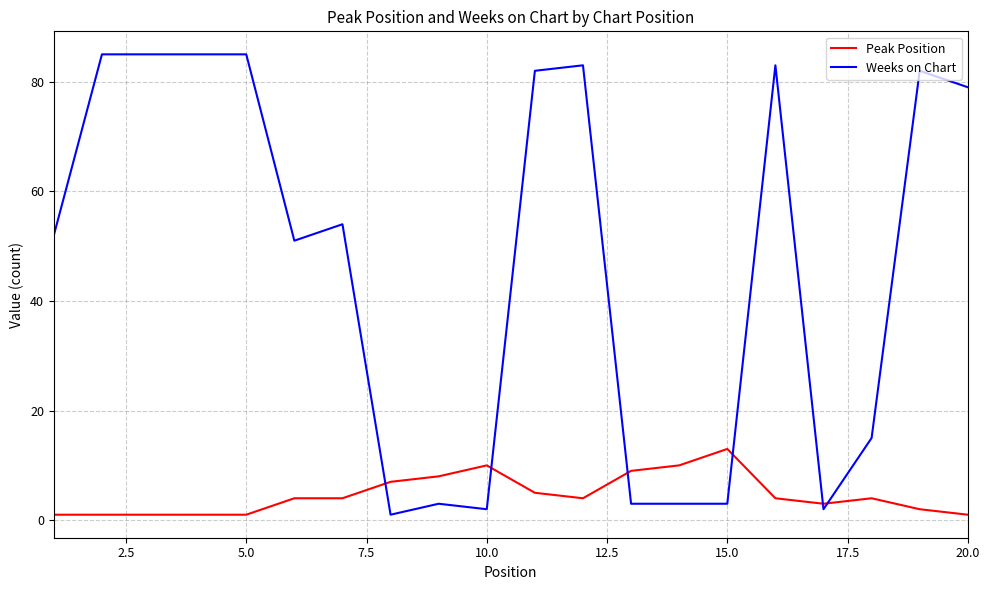

Which series has the largest range (max minus min)?

Weeks on Chart